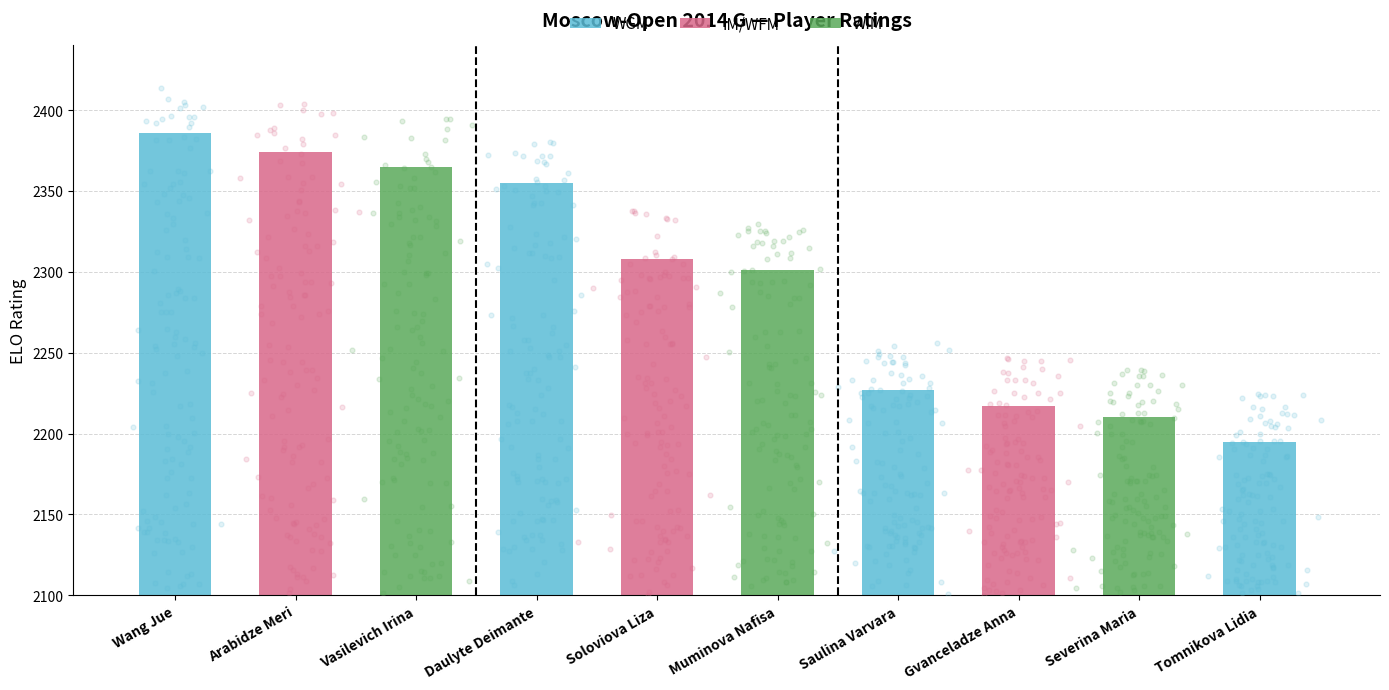

What is the change in value from Daulyte Deimante to Tomnikova Lidia?

-160